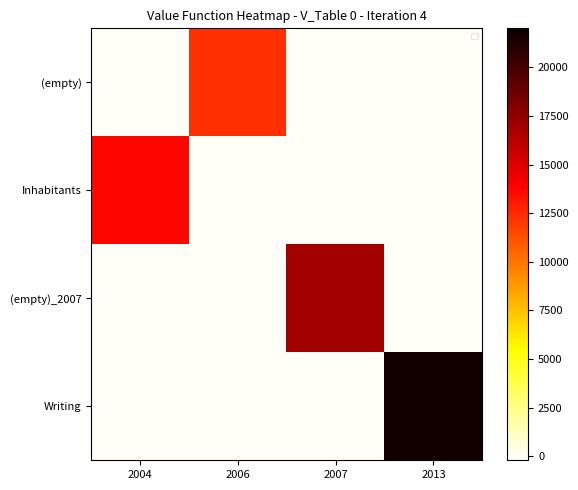

At which category is the sum across all series the highest?

2013